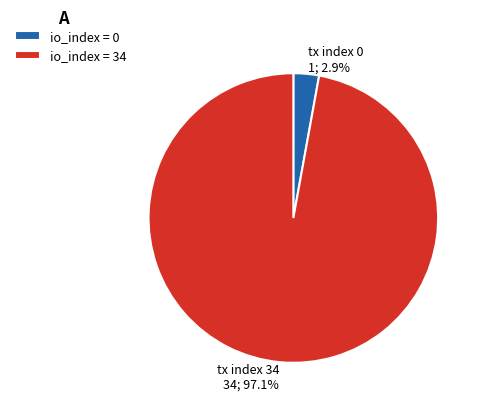

What is the majority slice?

tx index 34